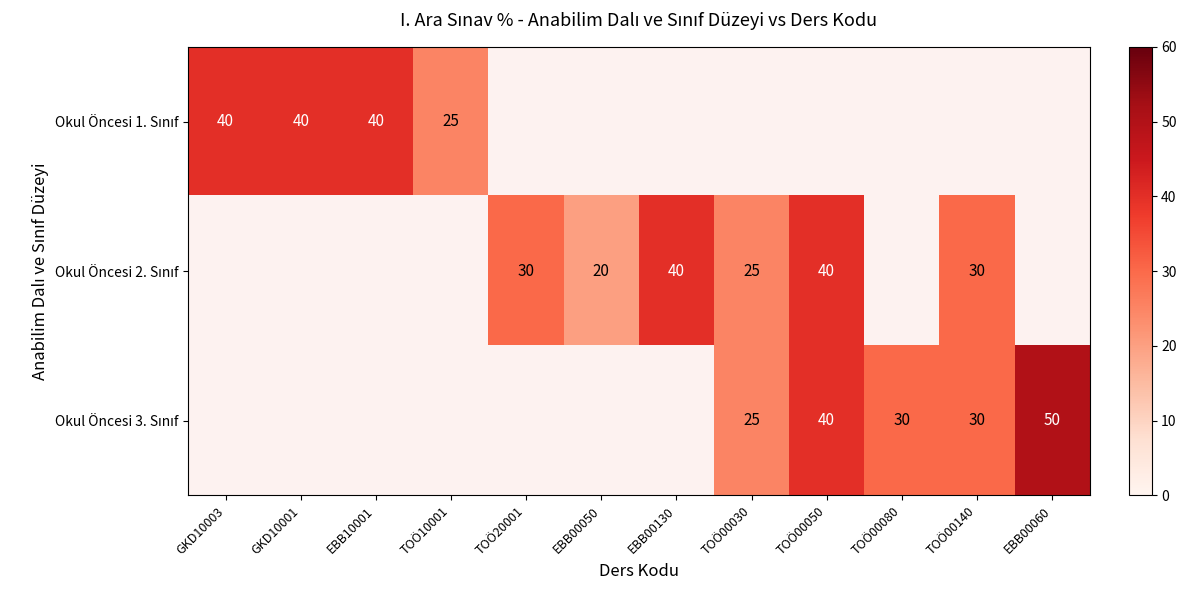

The value of Okul Öncesi 2. Sınıf at TOÖ20001 is 7.5. True or false?

False